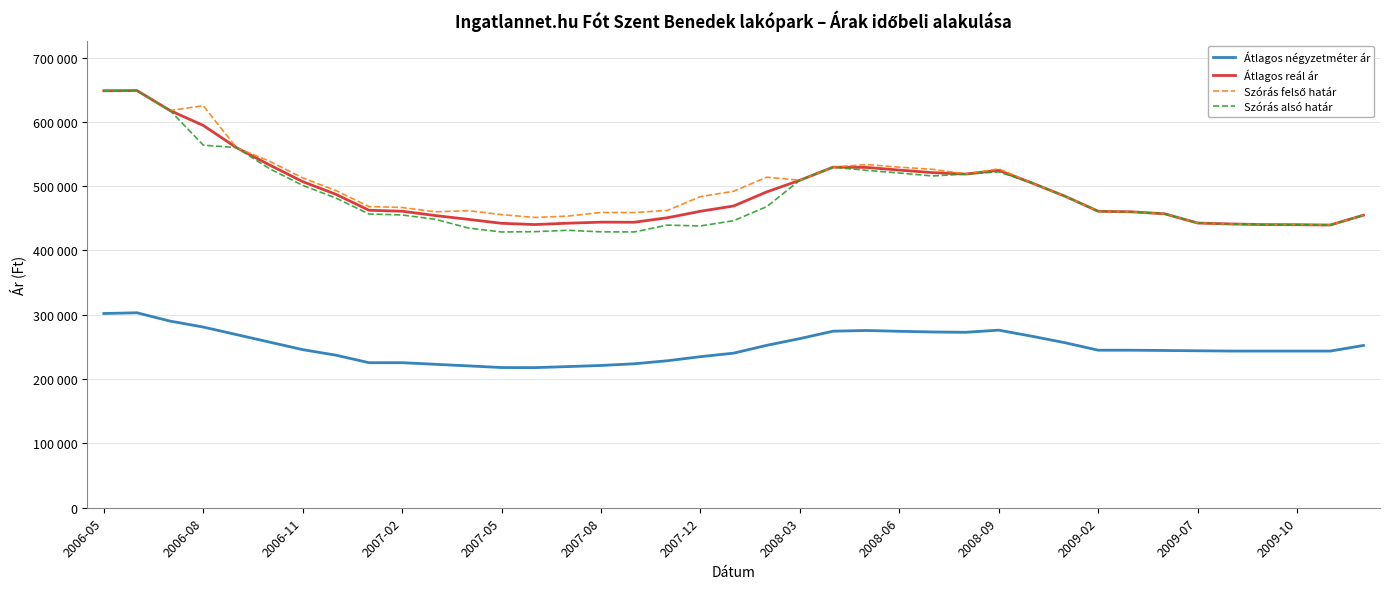

Is this an area chart (filled region under the line)?

No